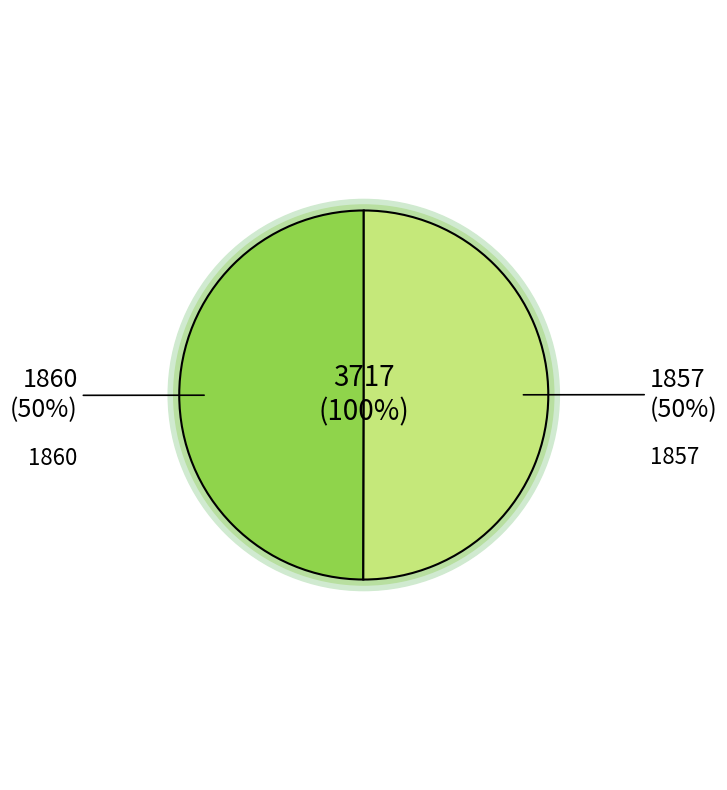

To the nearest percent, what percentage of the pie is 1860?

50%